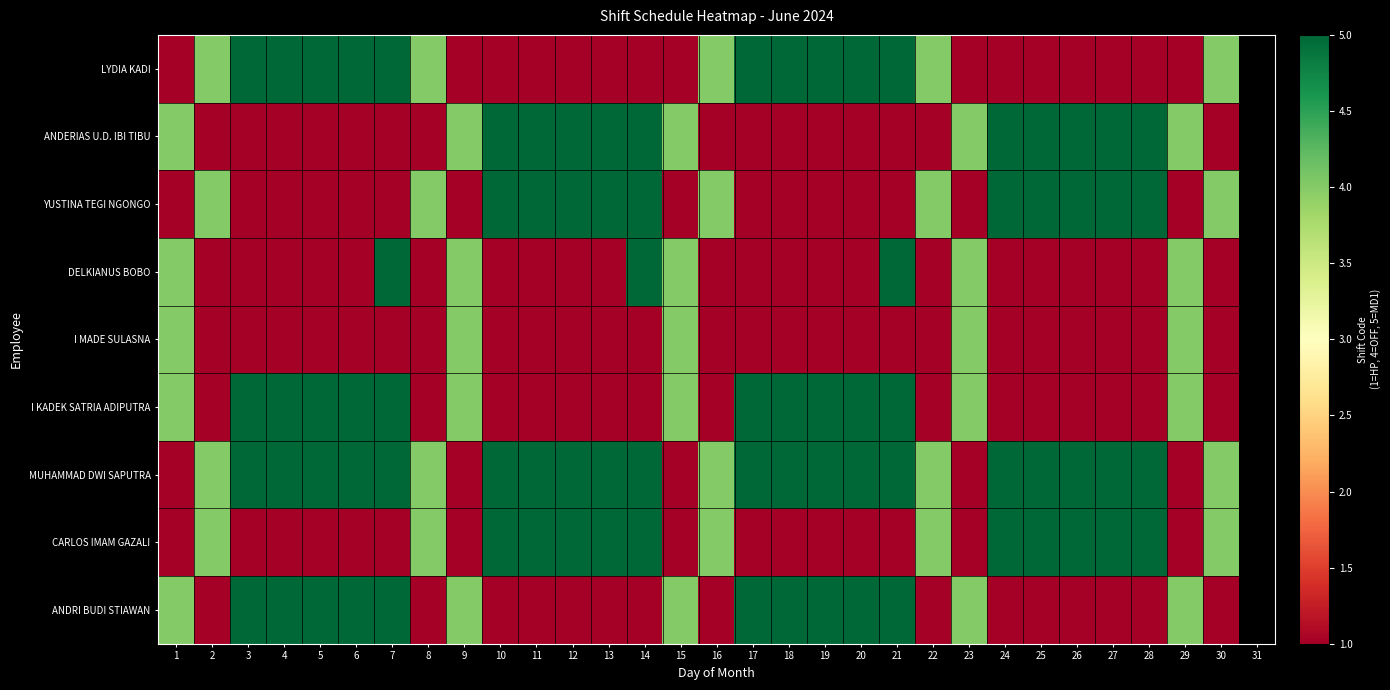

How many values in the ANDRI BUDI STIAWAN series exceed 4?

10